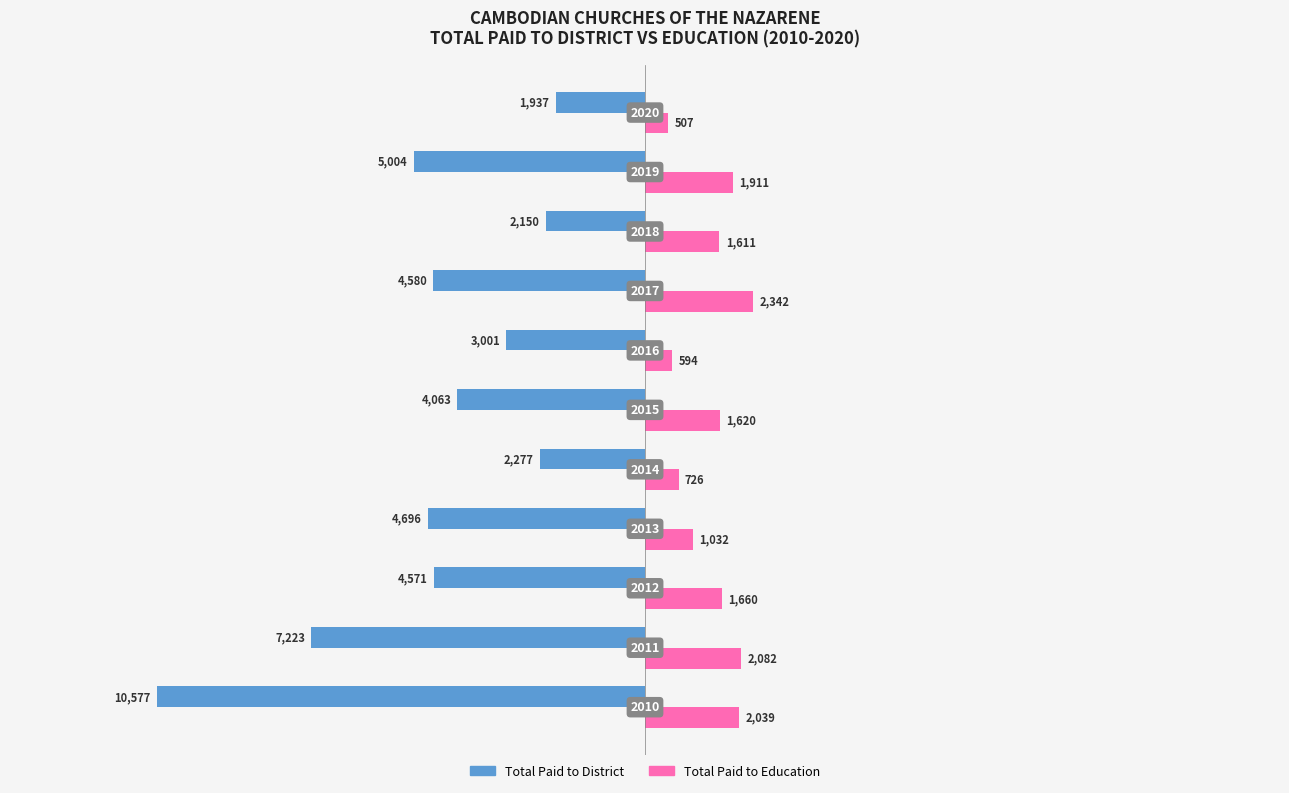

What are all the series names shown in the legend?

Total Paid to District, Total Paid to Education